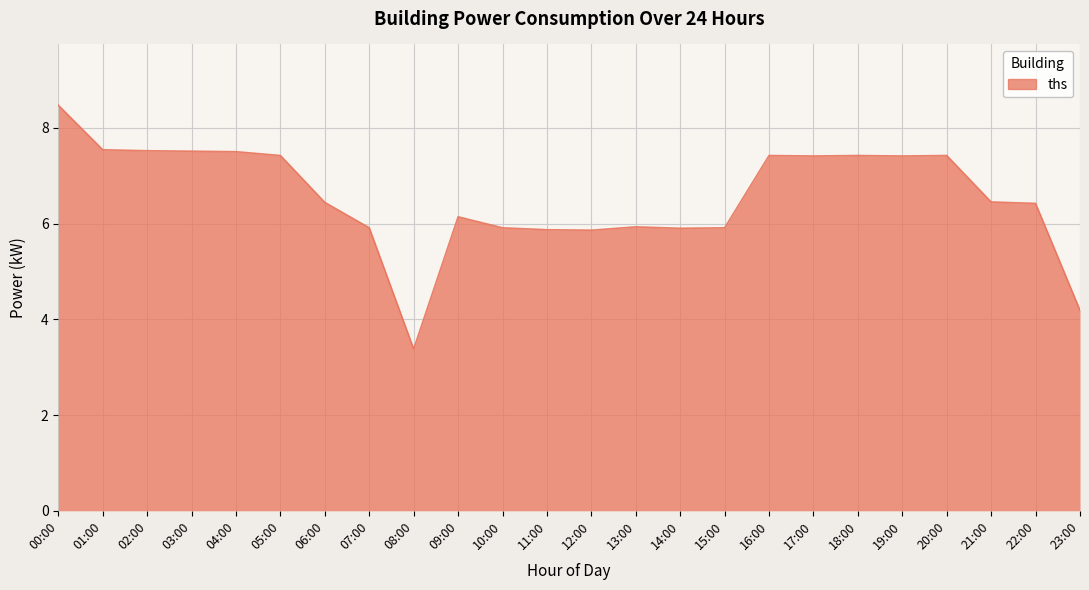

Is it true that the value at 23:00 is 6.8?

False